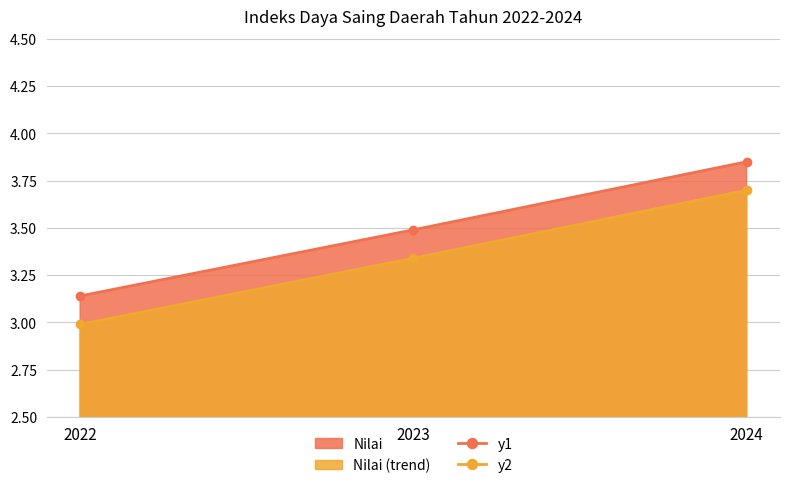

What is the approximate value of y2 at 2024?

3.7